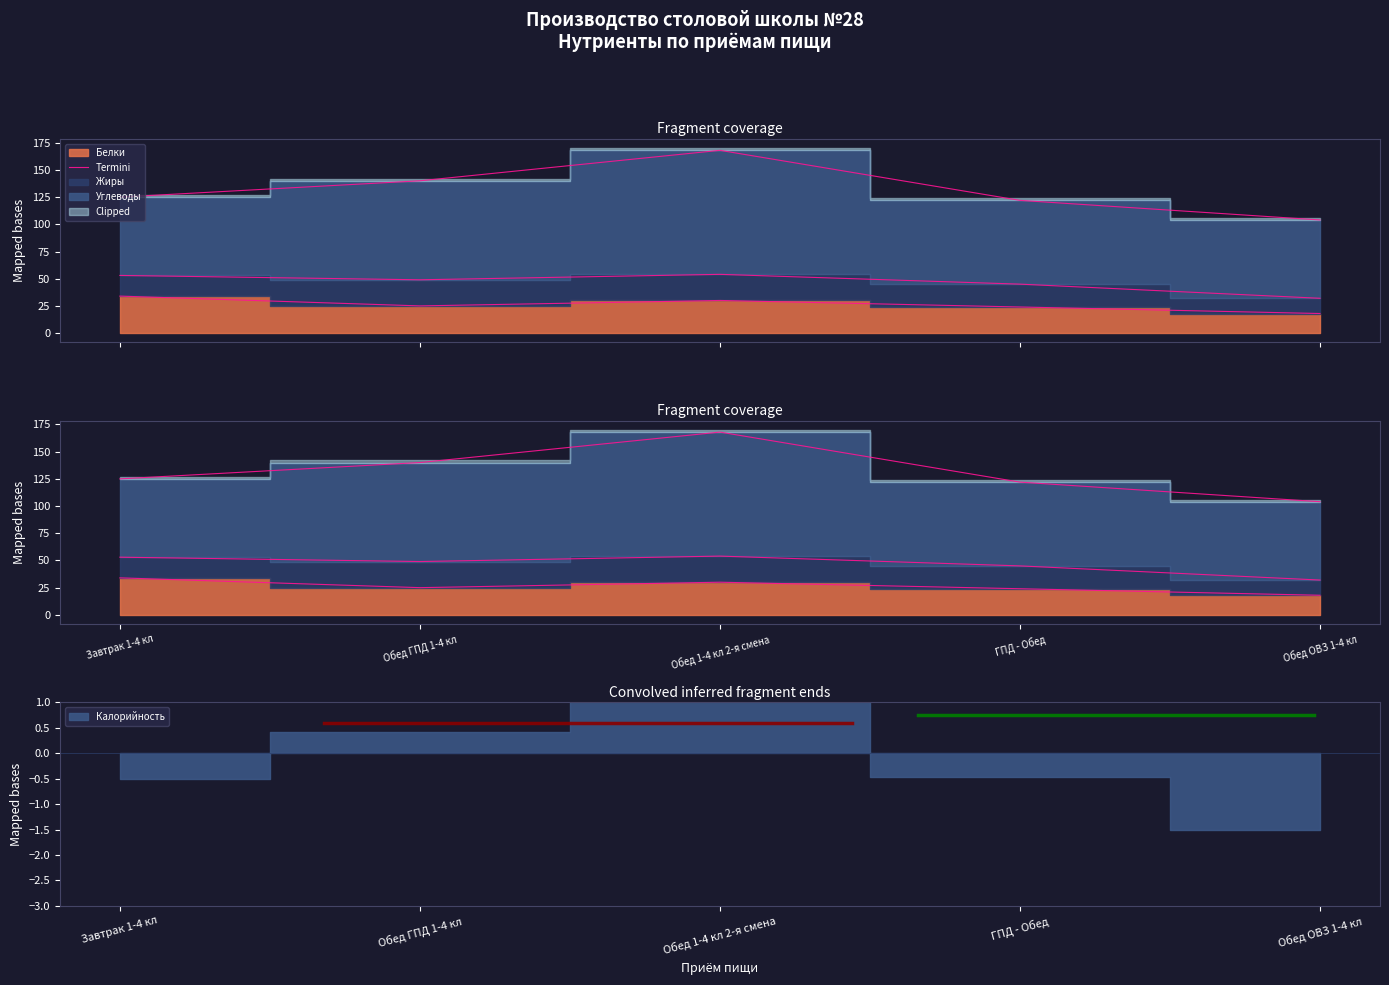

Rank the categories by value from highest to lowest.

Завтрак 1-4 кл, Обед 1-4 кл 2-я смена, Обед ГПД 1-4 кл, ГПД - Обед, Обед ОВЗ 1-4 кл